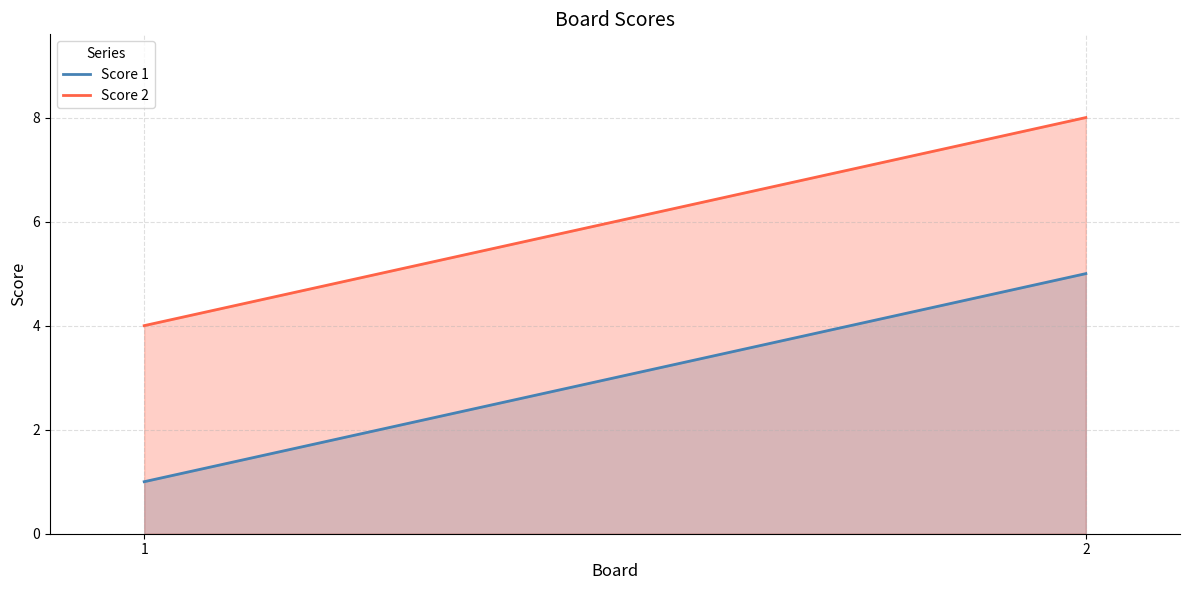

Which label corresponds to the largest value in the chart?

2